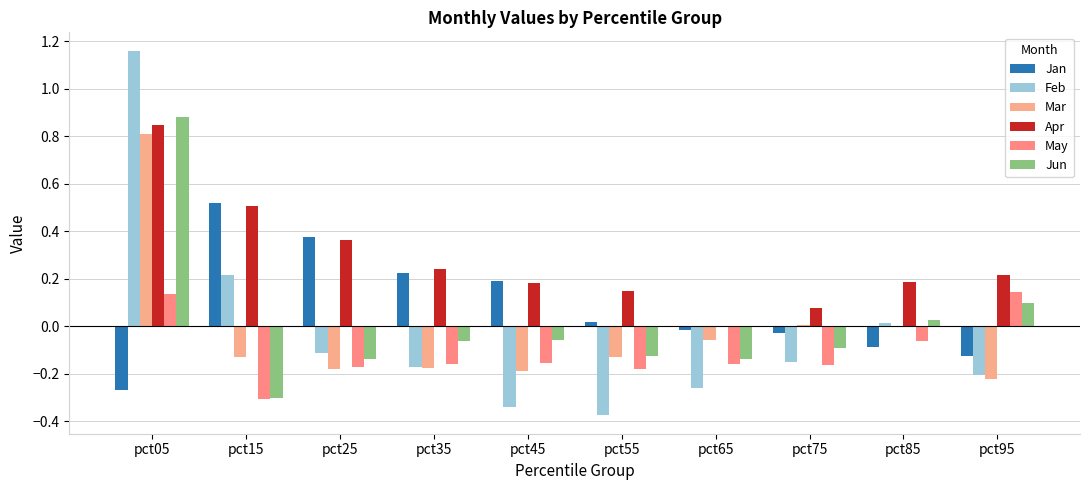

Reading left to right, list all the values displayed in this chart.

Jan: -0.3	0.5	0.4	0.2	0.2	0.0	-0.0	-0.0	-0.1	-0.1
Feb: 1.2	0.2	-0.1	-0.2	-0.3	-0.4	-0.3	-0.2	0.0	-0.2
Mar: 0.8	-0.1	-0.2	-0.2	-0.2	-0.1	-0.1	0.0	-0.0	-0.2
Apr: 0.8	0.5	0.4	0.2	0.2	0.2	0.0	0.1	0.2	0.2
May: 0.1	-0.3	-0.2	-0.2	-0.2	-0.2	-0.2	-0.2	-0.1	0.1
Jun: 0.9	-0.3	-0.1	-0.1	-0.1	-0.1	-0.1	-0.1	0.0	0.1